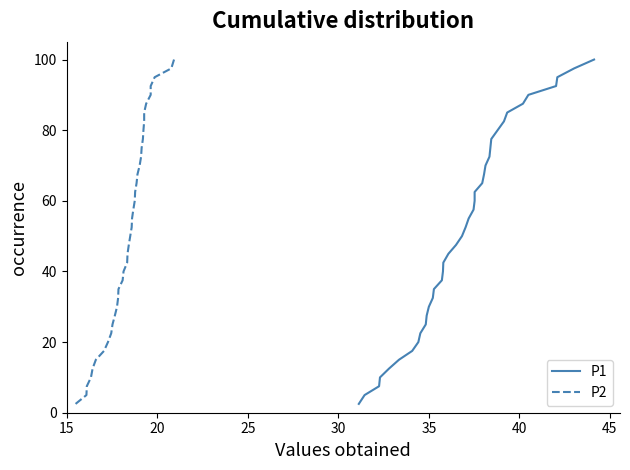

What are all the series names shown in the legend?

P1, P2